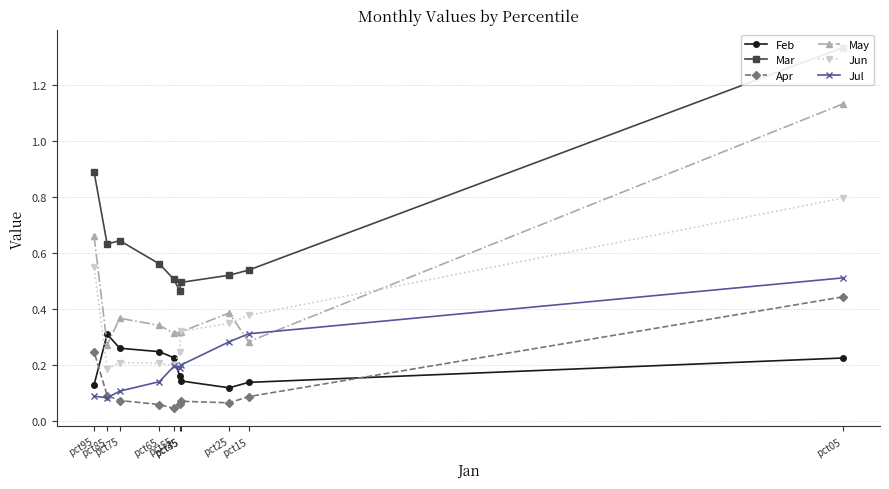

Rank the series at pct65 from lowest to highest value.

Apr, Jul, Jun, Feb, May, Mar